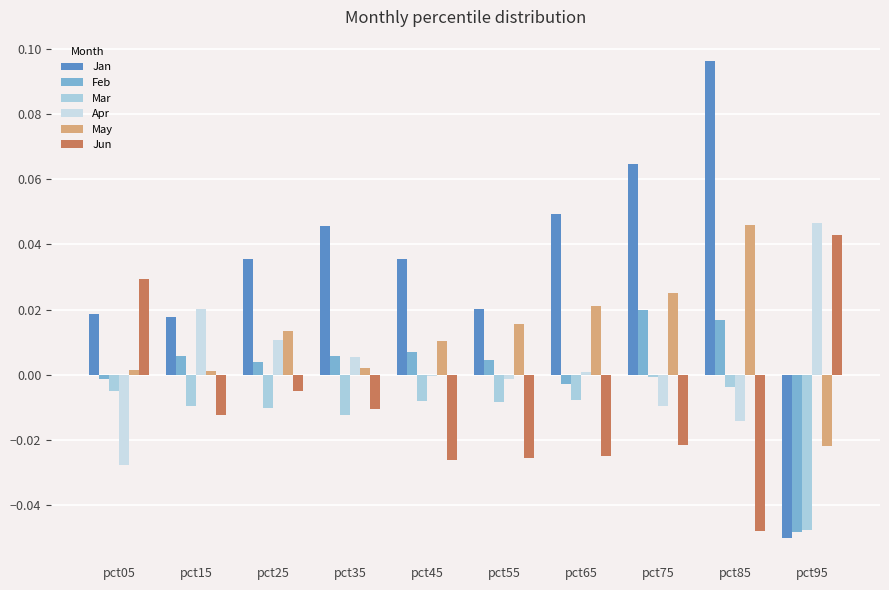

Is it true that Jan equals -0.1 at pct95?

False